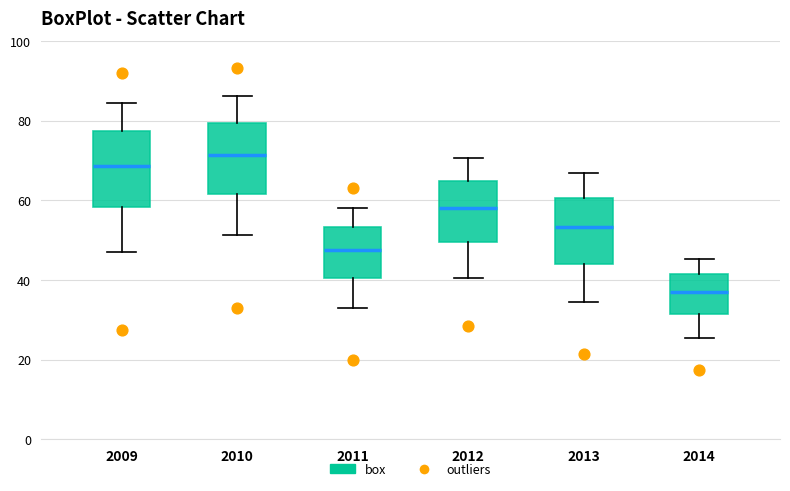

Reading left to right, transcribe this box plot: for each box, give where its median line is, the range the box spans, and where its two whiskers end, as read against the y-axis. The values are not printed on the chart, so give them approximately, as read against the axis.

2009: median 68, box 58 to 78, whiskers 48 to 84
2010: median 72, box 62 to 80, whiskers 52 to 86
2011: median 48, box 40 to 54, whiskers 34 to 58
2012: median 58, box 50 to 64, whiskers 40 to 70
2013: median 54, box 44 to 60, whiskers 34 to 66
2014: median 38, box 32 to 42, whiskers 26 to 46